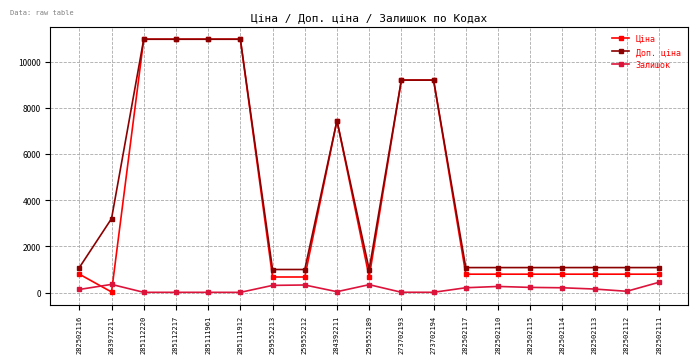

True or false: Залишок has more than 1 points higher than both neighbors.

True